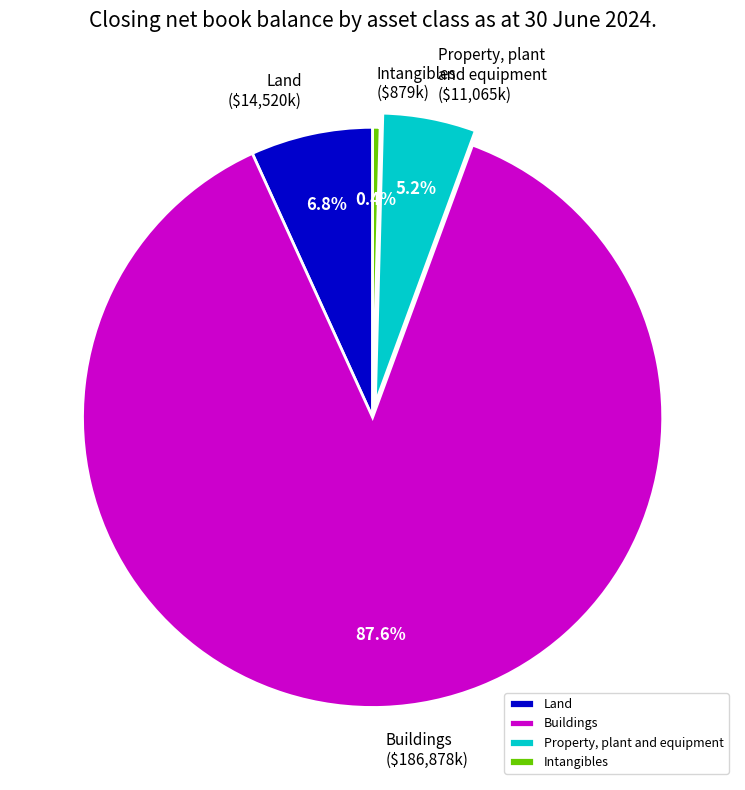

To the nearest percent, what portion does Buildings represent?

88%